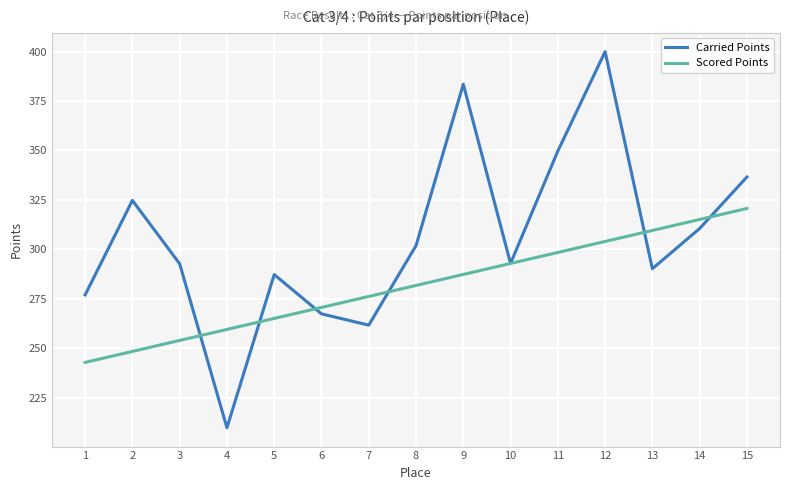

Which category has the highest value in the Carried Points series?

12